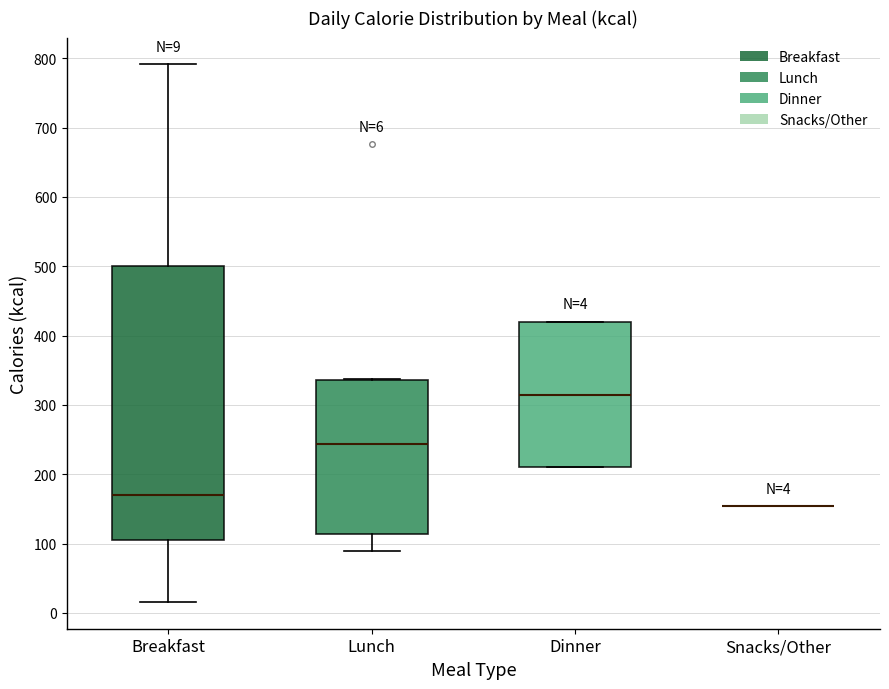

Comparing the boxes themselves (not the whiskers), which one is the tallest?

Breakfast